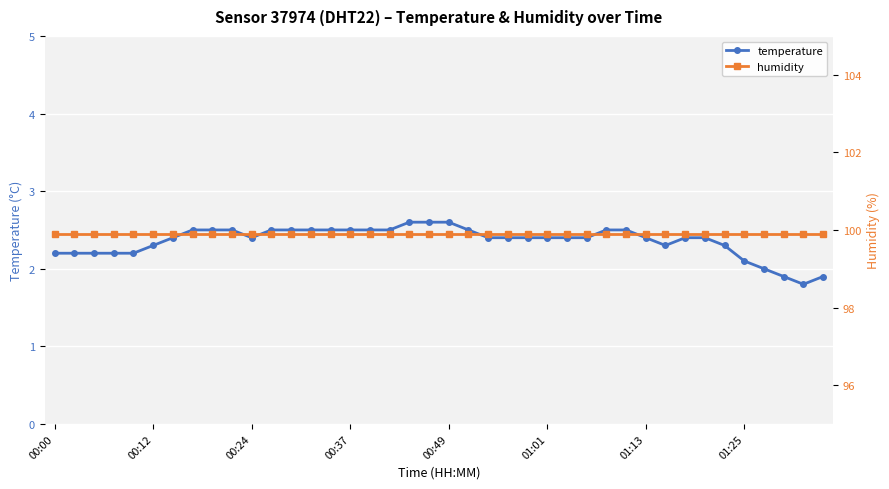

True or false: humidity and temperature intersect in this chart.

False